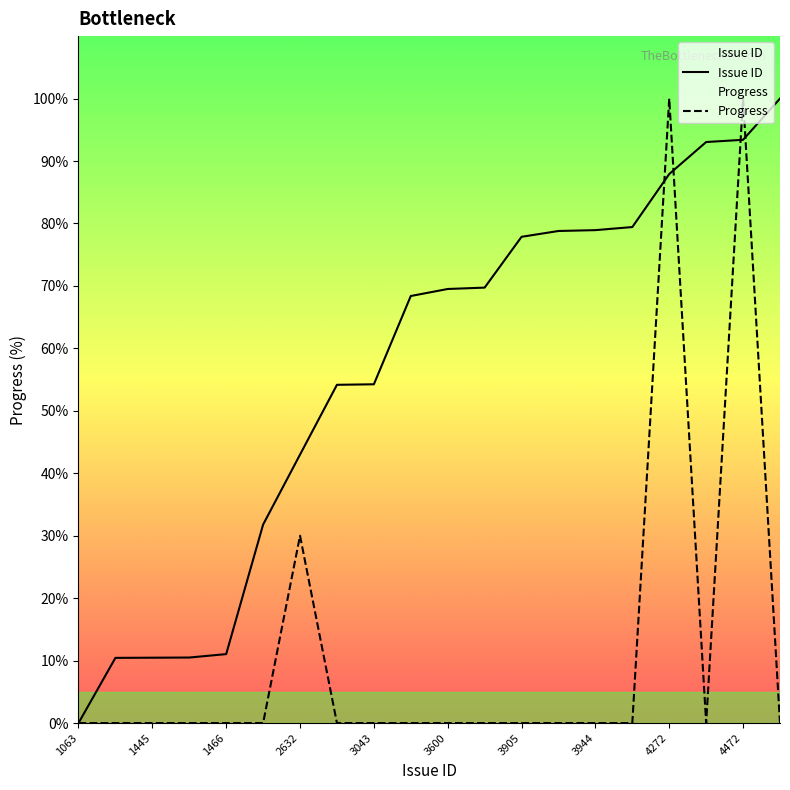

Where does the Issue ID series first go above 69?

3600